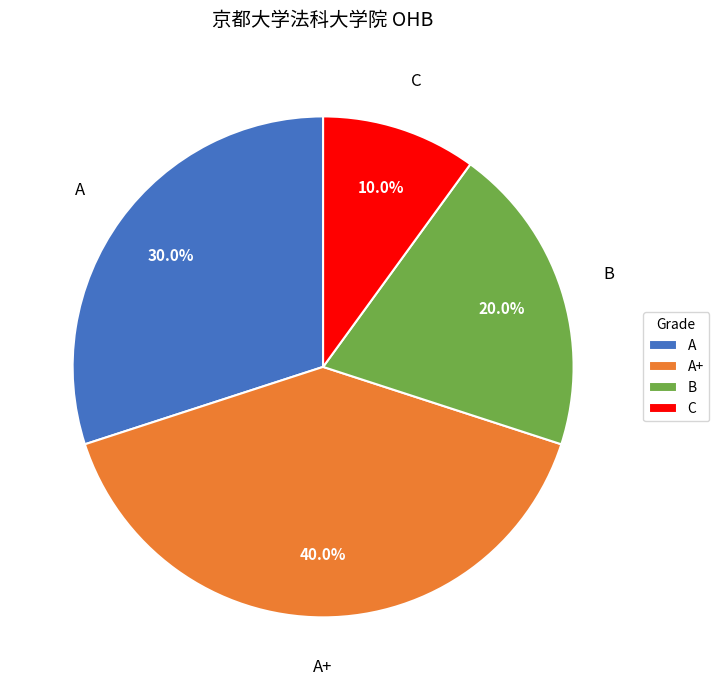

Which slice is the smallest?

C